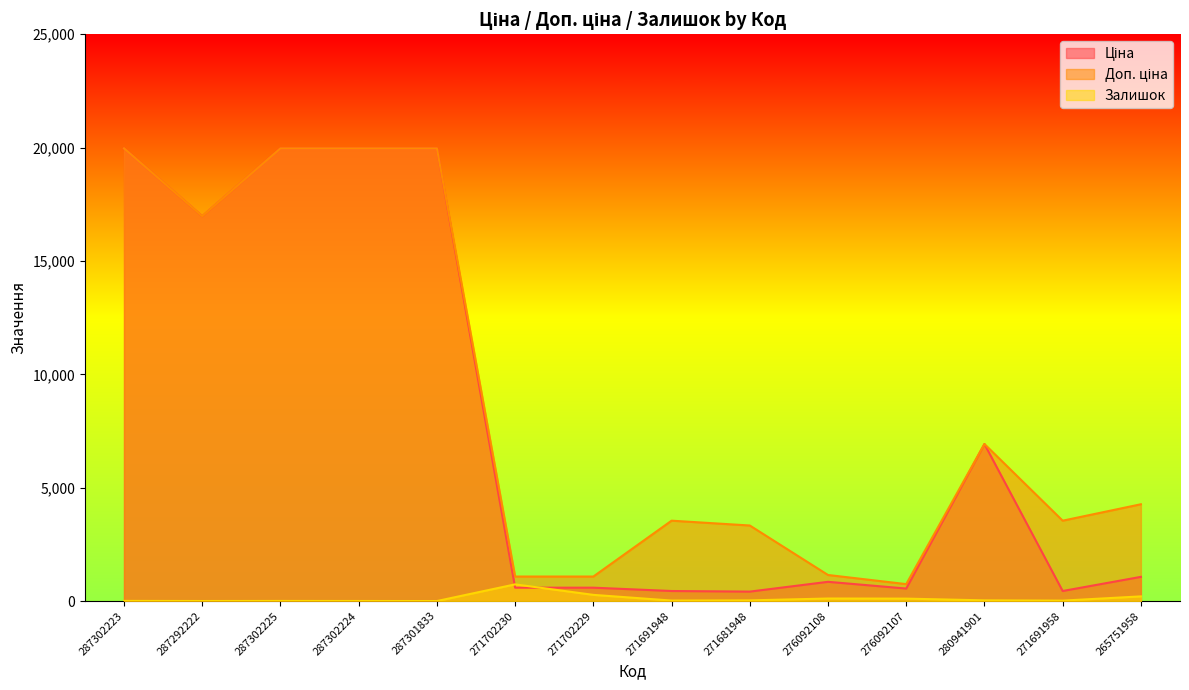

The Залишок series shows 30.0 at 271681948. True or false?

True